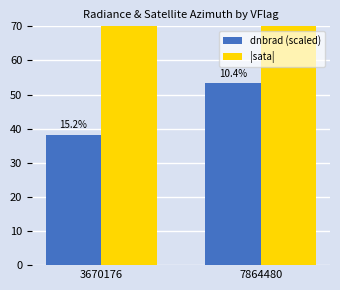

Which category has the highest value across all series?

3670176